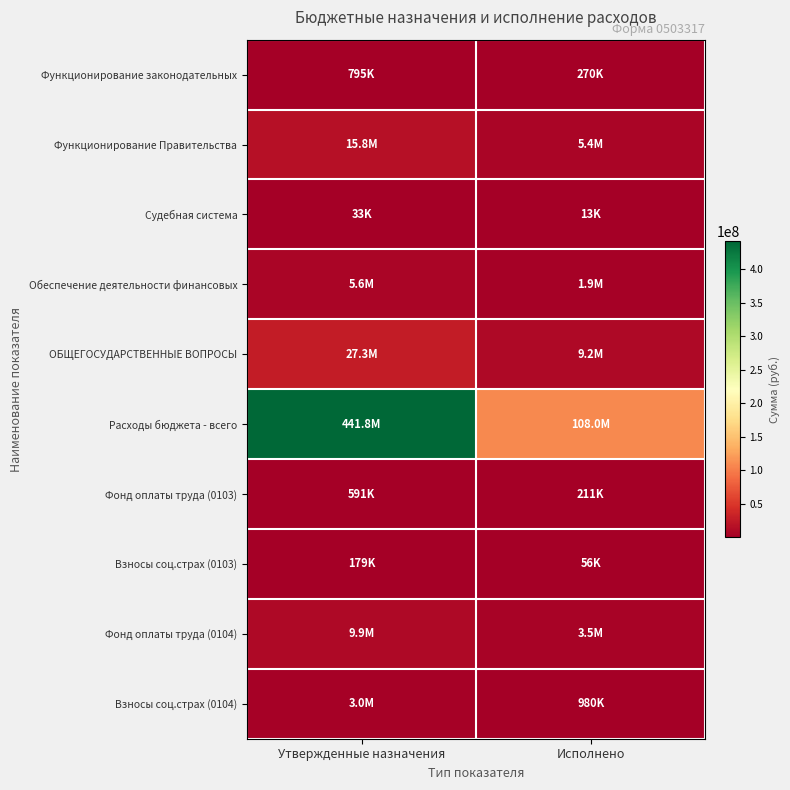

Reading left to right, what are all the values shown in this chart?

Функционирование законодательных: Утвержденные назначения=795270.0	Исполнено=269983.3
Функционирование Правительства: Утвержденные назначения=15836774.0	Исполнено=5400004.8
Судебная система: Утвержденные назначения=33169.0	Исполнено=12914.0
Обеспечение деятельности финансовых: Утвержденные назначения=5569027.0	Исполнено=1882266.1
ОБЩЕГОСУДАРСТВЕННЫЕ ВОПРОСЫ: Утвержденные назначения=27291079.0	Исполнено=9231364.5
Расходы бюджета - всего: Утвержденные назначения=441842846.6	Исполнено=108043467.7
Фонд оплаты труда (0103): Утвержденные назначения=591097.0	Исполнено=211181.2
Взносы соц.страх (0103): Утвержденные назначения=178511.0	Исполнено=56000.0
Фонд оплаты труда (0104): Утвержденные назначения=9911778.0	Исполнено=3465182.4
Взносы соц.страх (0104): Утвержденные назначения=2963356.0	Исполнено=980317.5